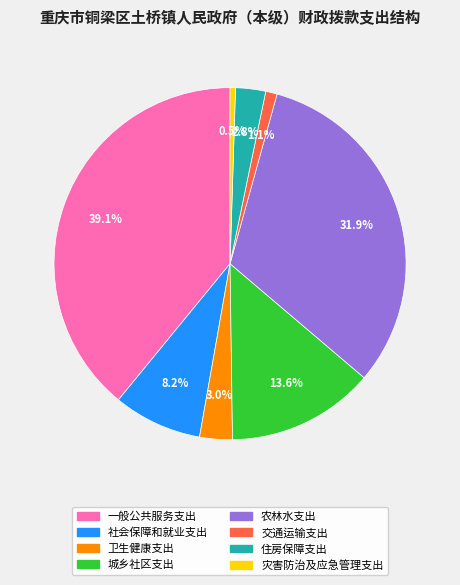

Which has a higher value, 住房保障支出 or 灾害防治及应急管理支出?

住房保障支出